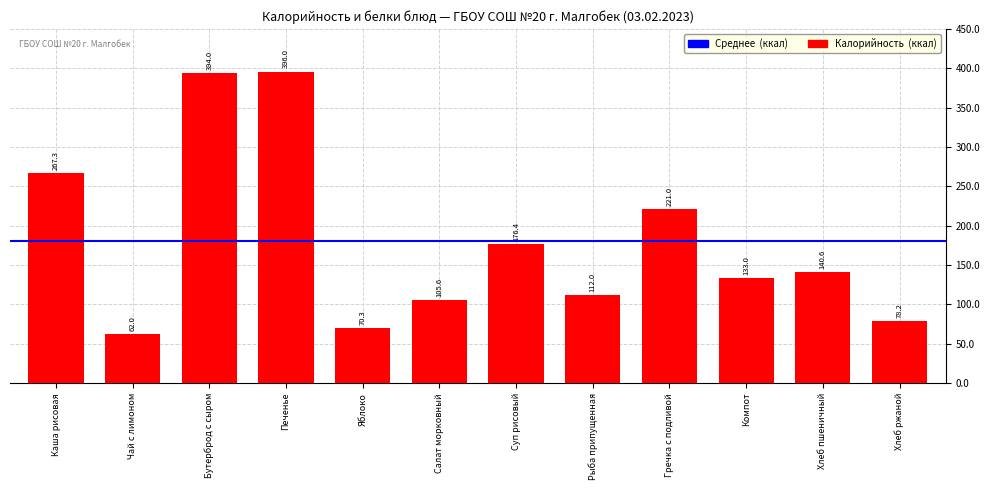

How many series are shown in this chart?

1